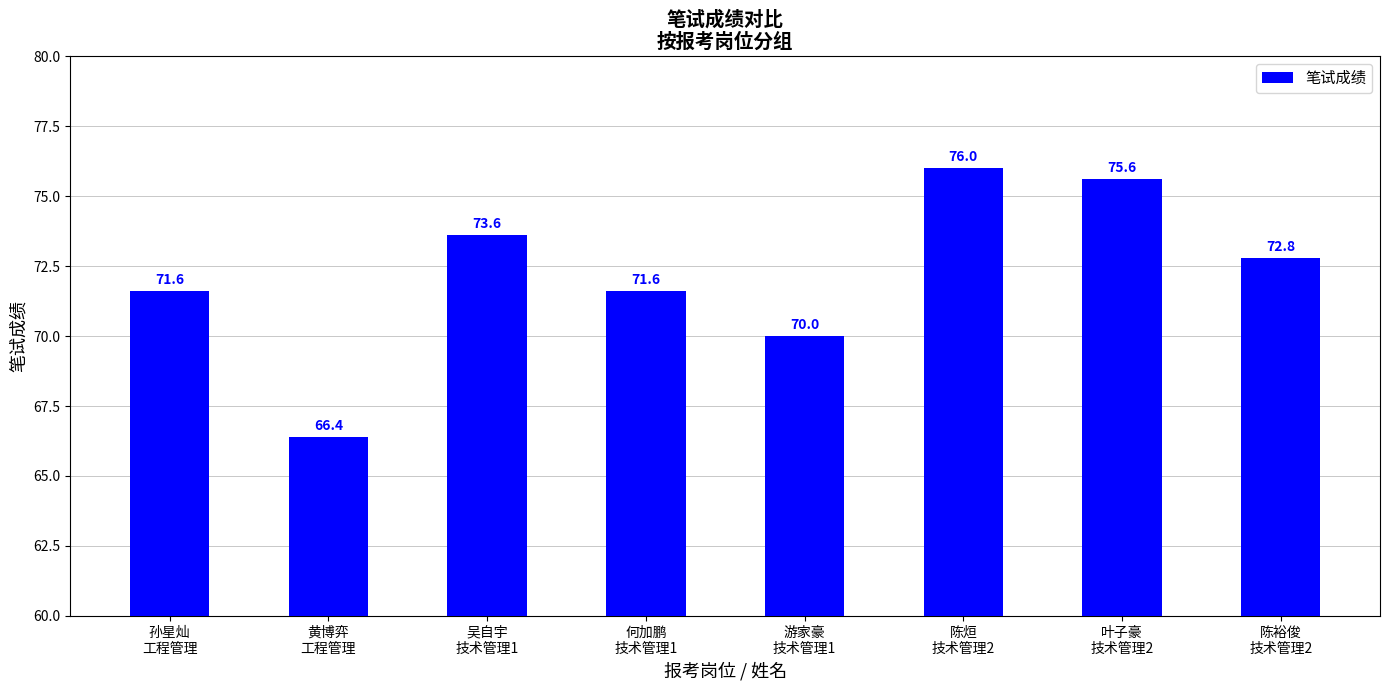

What is the minimum value shown in the chart?

66.4